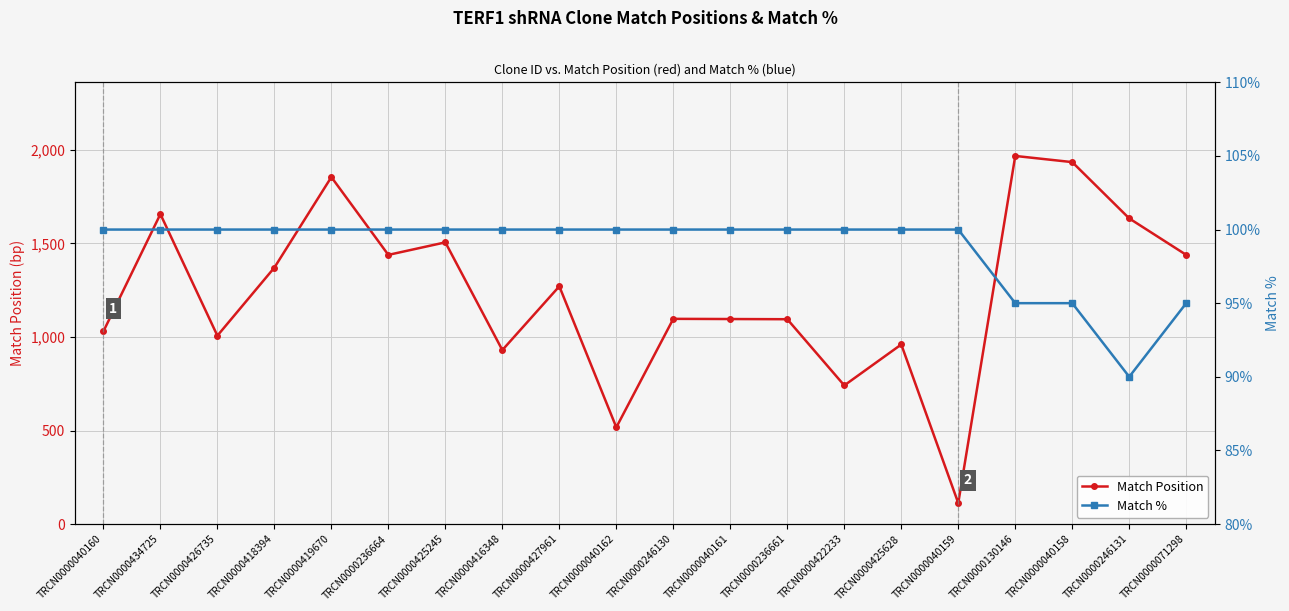

What is the highest value of the Match Position series?

1968